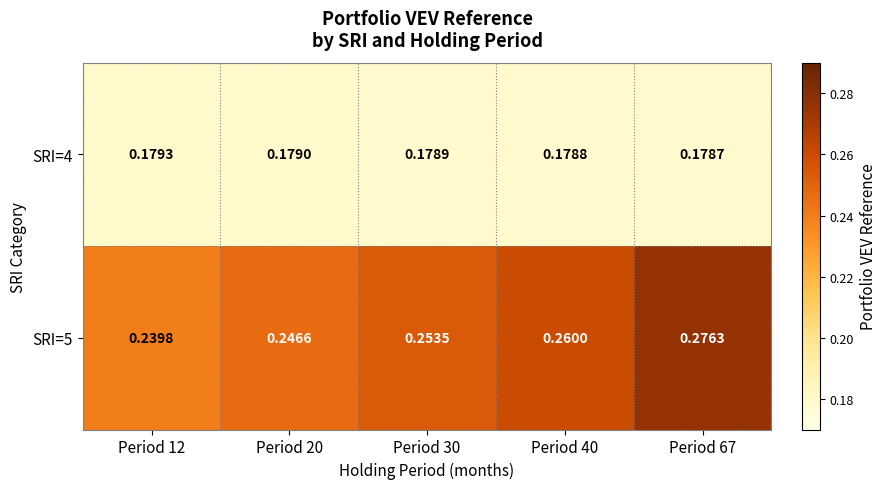

Is the value of SRI=5 at Period 40 greater than the value of SRI=4 at Period 30?

Yes